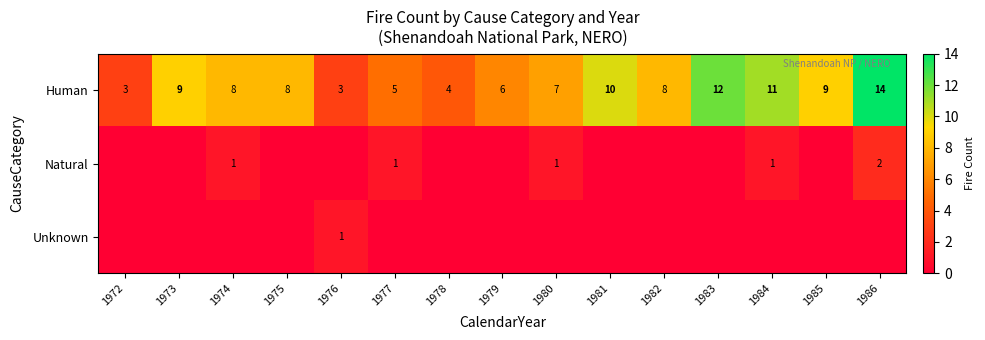

Is it true that Human equals 7 at 1980?

True